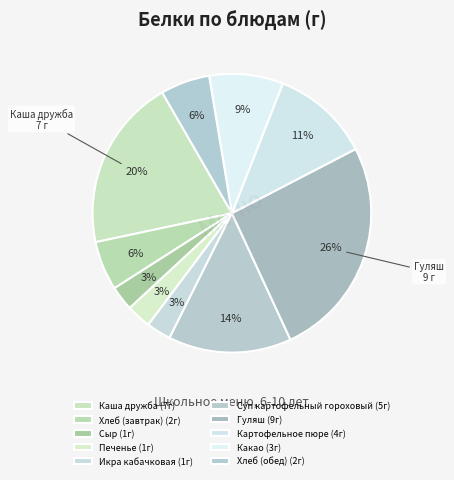

Count the number of slices in the pie.

10